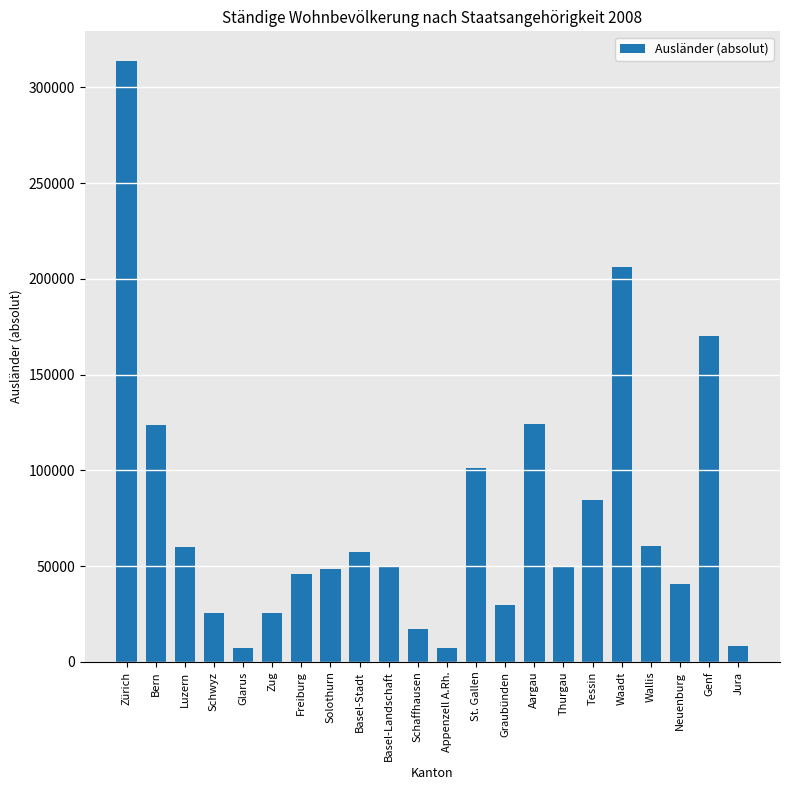

Is it true that the value at Appenzell A.Rh. is 7279?

True